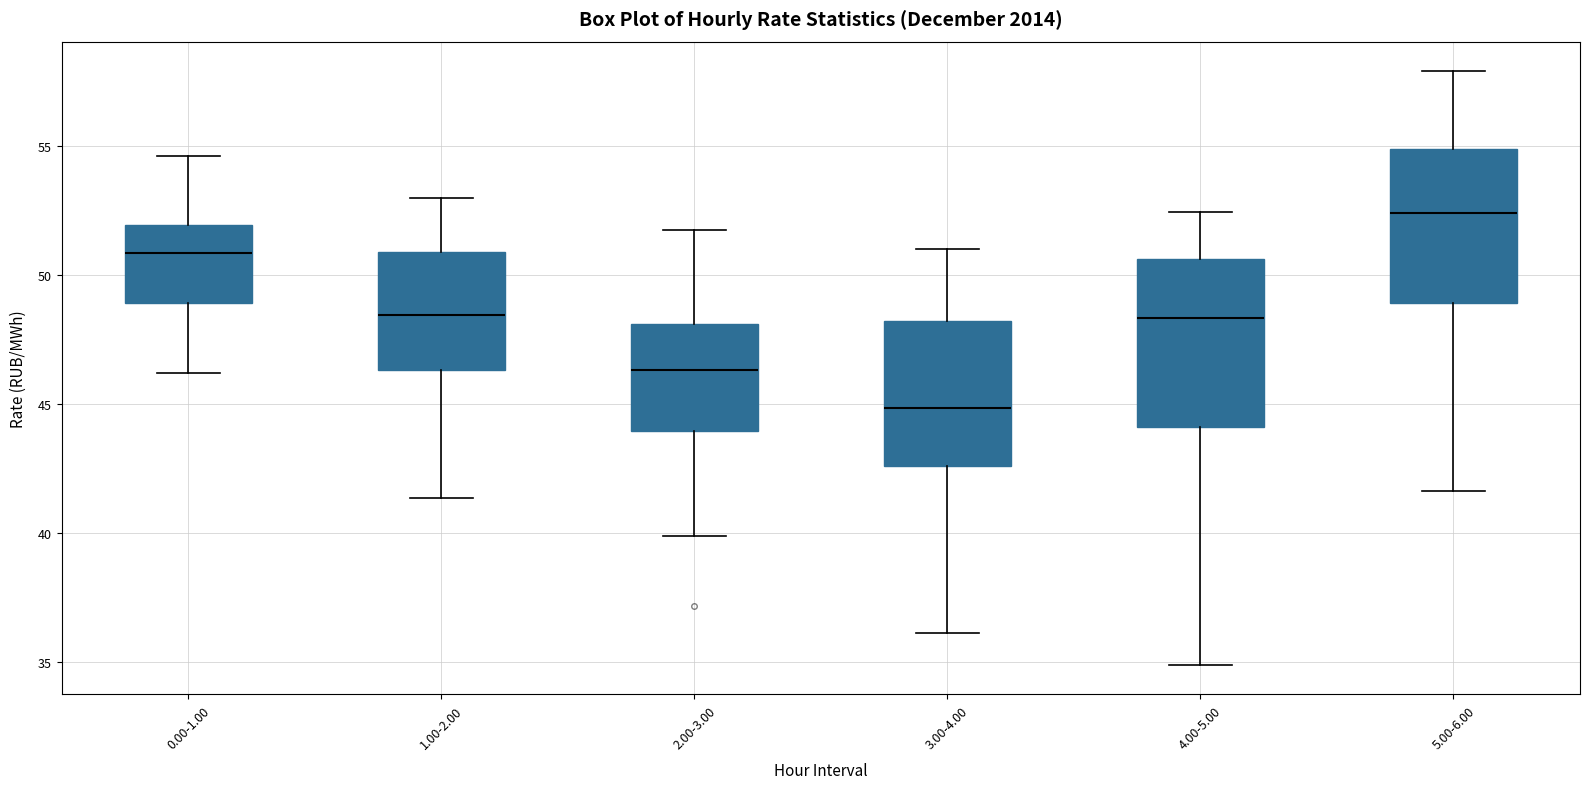

Which box is the tallest, from its lower edge to its upper edge?

4.00-5.00